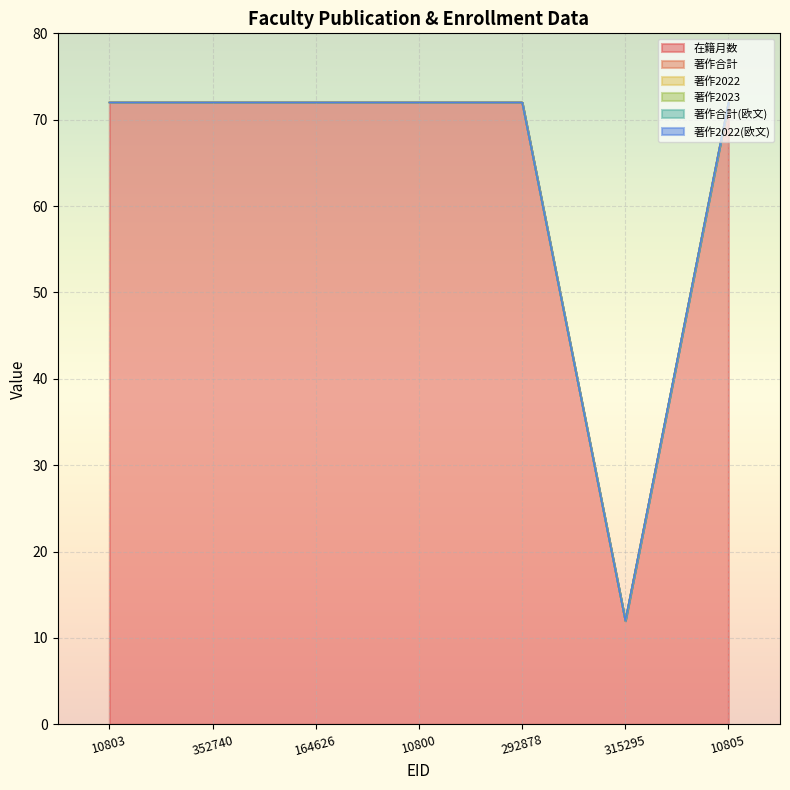

How many lines are shown in the chart?

6